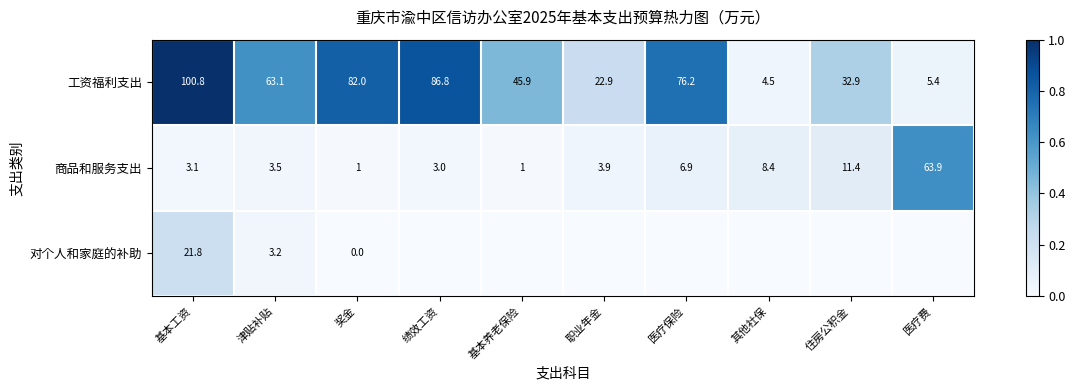

At which label does 商品和服务支出 reach its peak?

医疗费